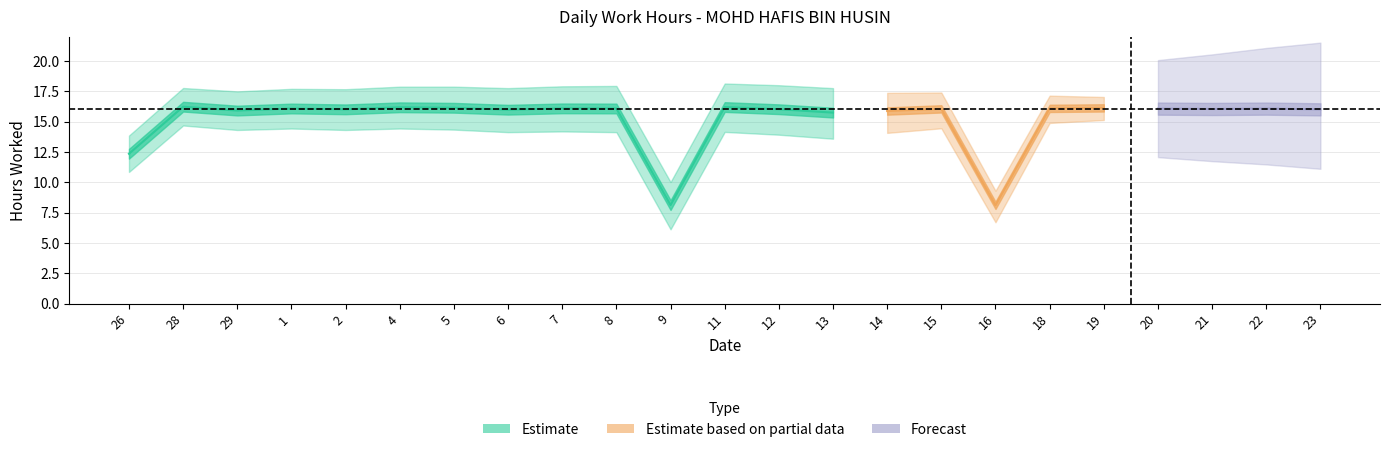

Where is the first local minimum?

29